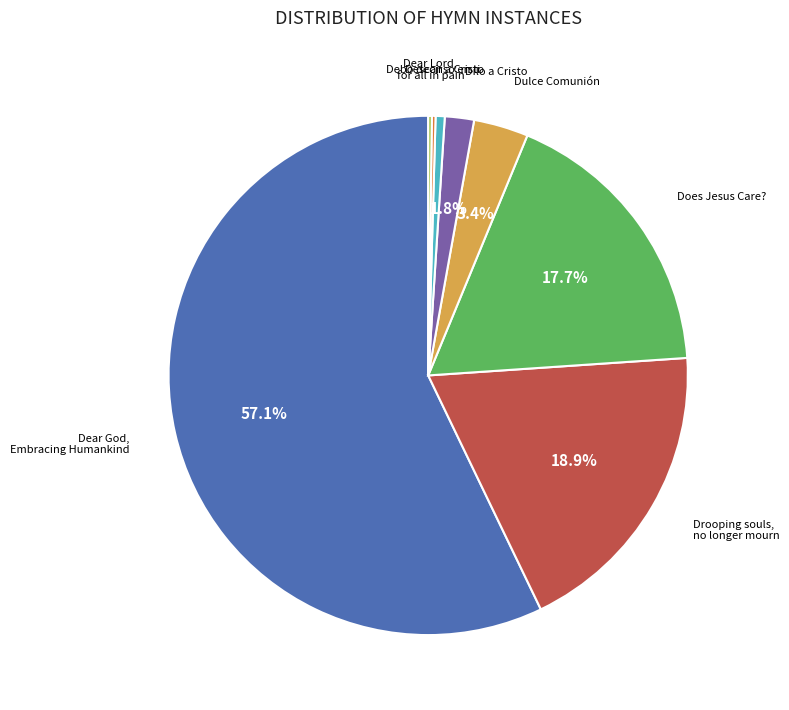

Does any single category account for the majority?

Yes